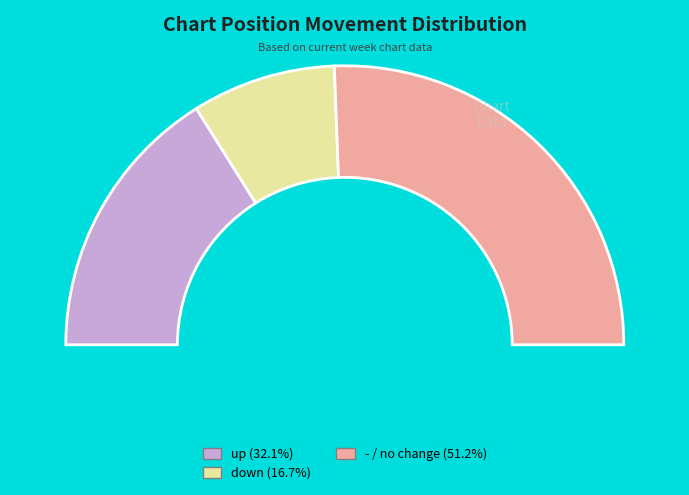

Between - and down, which is larger?

-